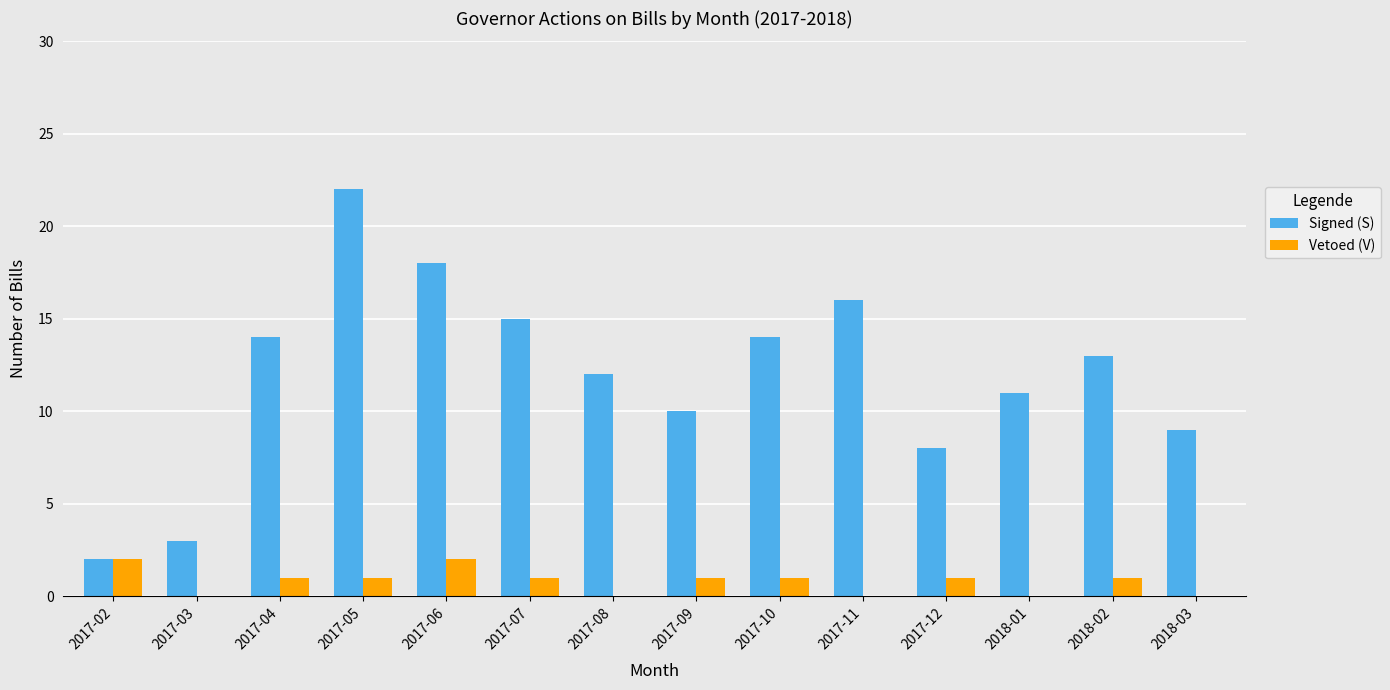

Is it true that Signed (S) equals 1 at 2017-03?

False